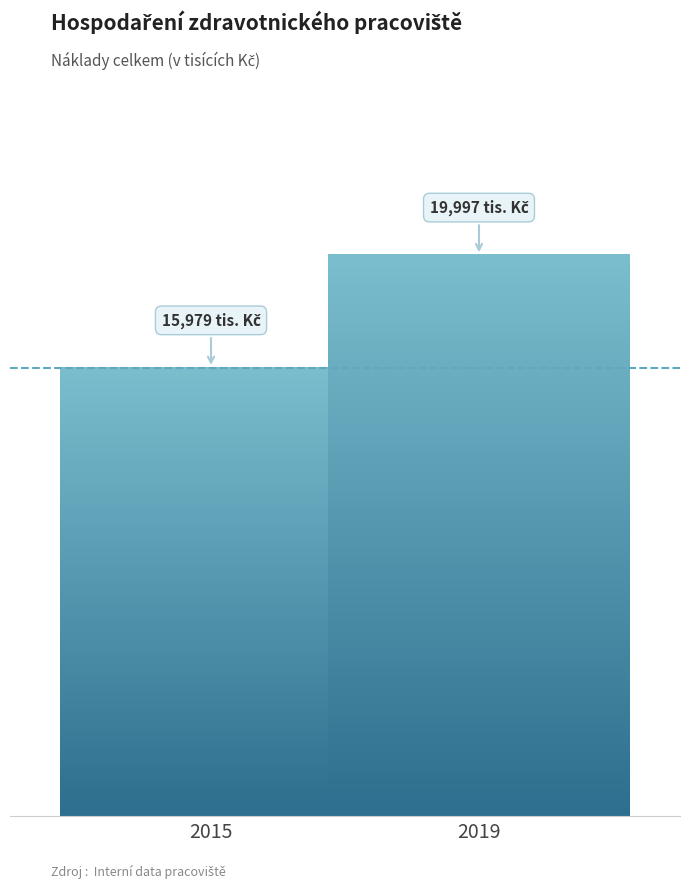

Are the bars horizontal?

No